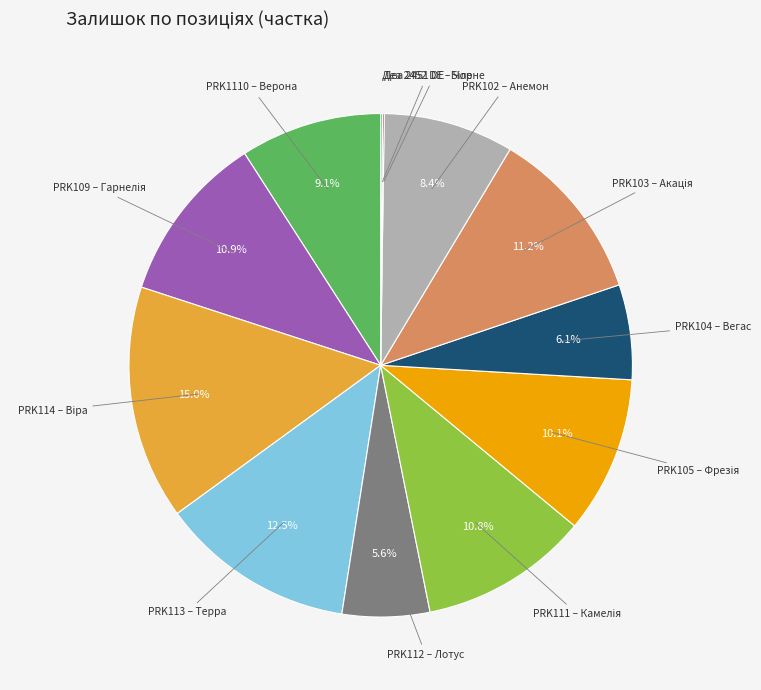

Is there a majority slice in this chart?

No